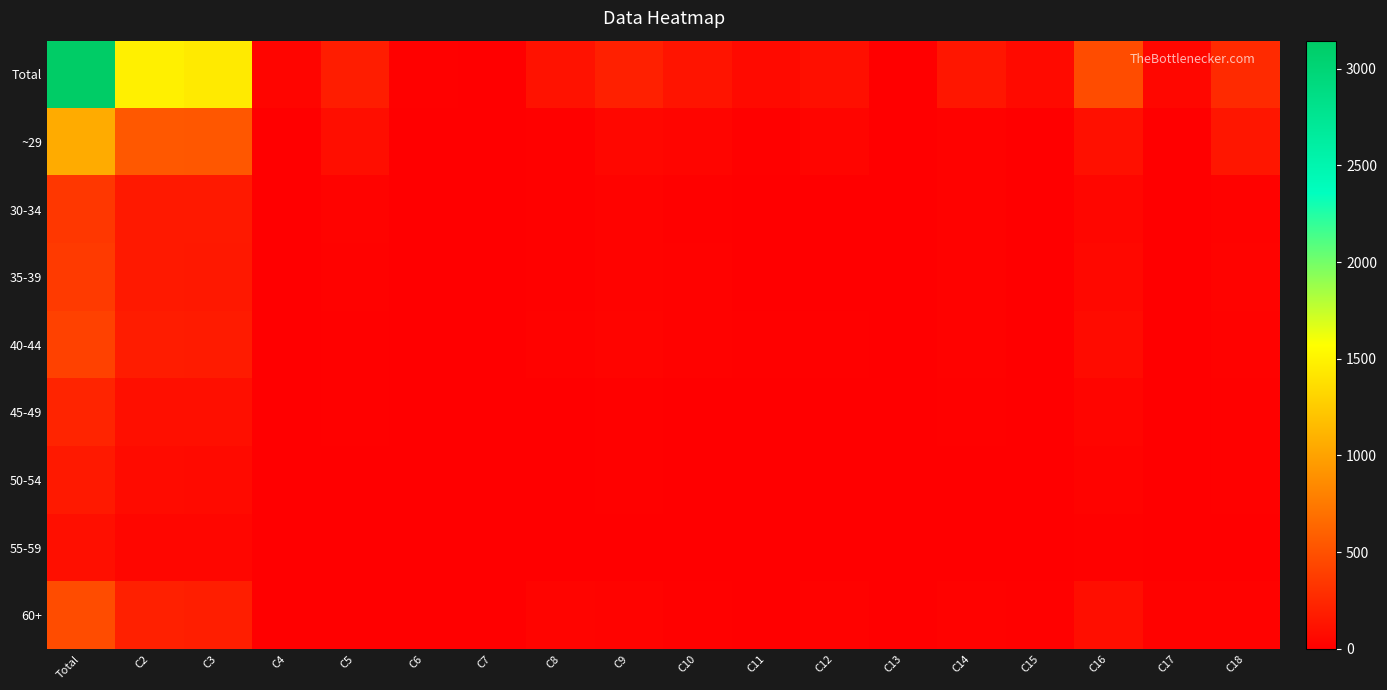

Reading left to right, transcribe all the data shown in this chart.

Total: Total=3144	C2=1484	C3=1445	C4=39	C5=187	C6=15	C7=5	C8=121	C9=205	C10=132	C11=73	C12=104	C13=11	C14=145	C15=70	C16=473	C17=55	C18=269
~29: Total=1057	C2=552	C3=542	C4=10	C5=93	C6=6	C7=1	C8=16	C9=55	C10=37	C11=18	C12=40	C13=0	C14=23	C15=12	C16=109	C17=6	C18=144
30-34: Total=349	C2=164	C3=161	C4=3	C5=27	C6=3	C7=1	C8=15	C9=27	C10=18	C11=9	C12=6	C13=0	C14=24	C15=6	C16=48	C17=6	C18=22
35-39: Total=363	C2=162	C3=158	C4=4	C5=22	C6=1	C7=1	C8=15	C9=30	C10=23	C11=7	C12=10	C13=2	C14=21	C15=10	C16=61	C17=3	C18=25
40-44: Total=410	C2=181	C3=172	C4=9	C5=13	C6=1	C7=0	C8=23	C9=33	C10=19	C11=14	C12=15	C13=3	C14=24	C15=11	C16=76	C17=9	C18=21
45-49: Total=232	C2=104	C3=101	C4=3	C5=14	C6=3	C7=0	C8=11	C9=17	C10=12	C11=5	C12=8	C13=2	C14=13	C15=6	C16=41	C17=0	C18=13
50-54: Total=160	C2=74	C3=73	C4=1	C5=8	C6=0	C7=0	C8=4	C9=14	C10=5	C11=9	C12=0	C13=0	C14=10	C15=5	C16=29	C17=1	C18=15
55-59: Total=100	C2=44	C3=43	C4=1	C5=3	C6=0	C7=0	C8=5	C9=3	C10=3	C11=0	C12=6	C13=0	C14=8	C15=4	C16=16	C17=6	C18=5
60+: Total=473	C2=203	C3=195	C4=8	C5=7	C6=1	C7=2	C8=32	C9=26	C10=15	C11=11	C12=19	C13=4	C14=22	C15=16	C16=93	C17=24	C18=24